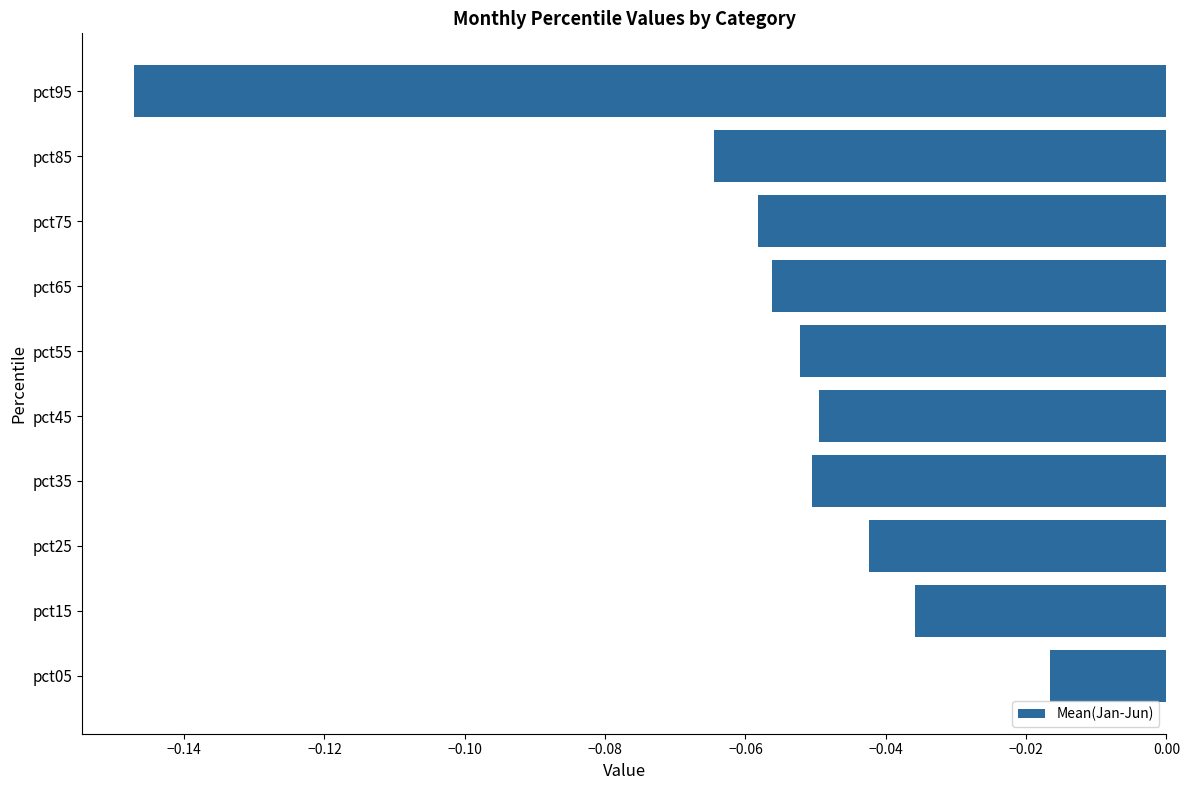

Which has a higher value, pct85 or pct75?

pct75